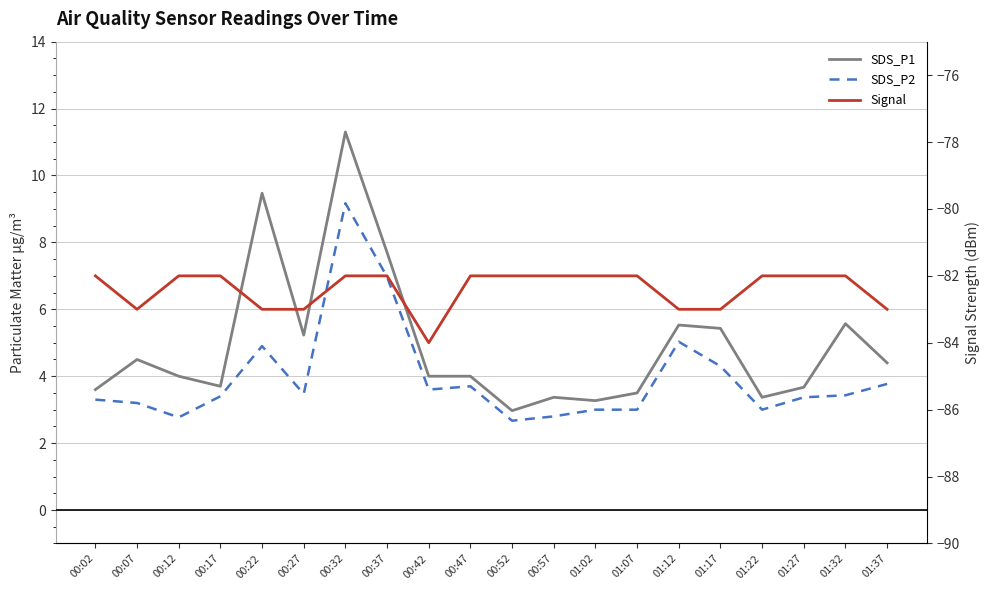

At 00:32, list the series in order from smallest to largest.

Signal, SDS_P2, SDS_P1